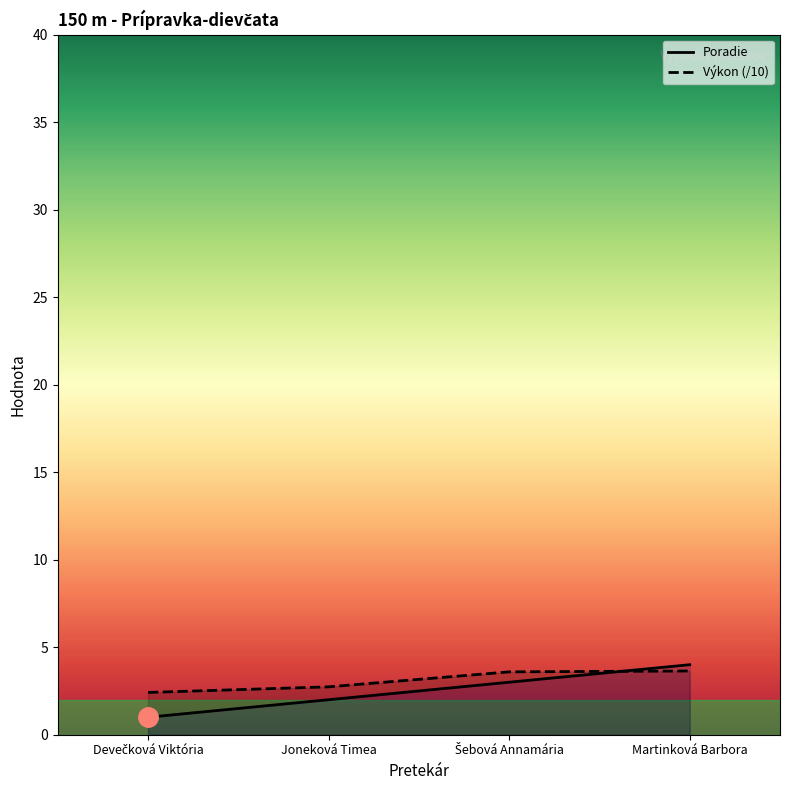

At how many categories does at least one series exceed 1?

4